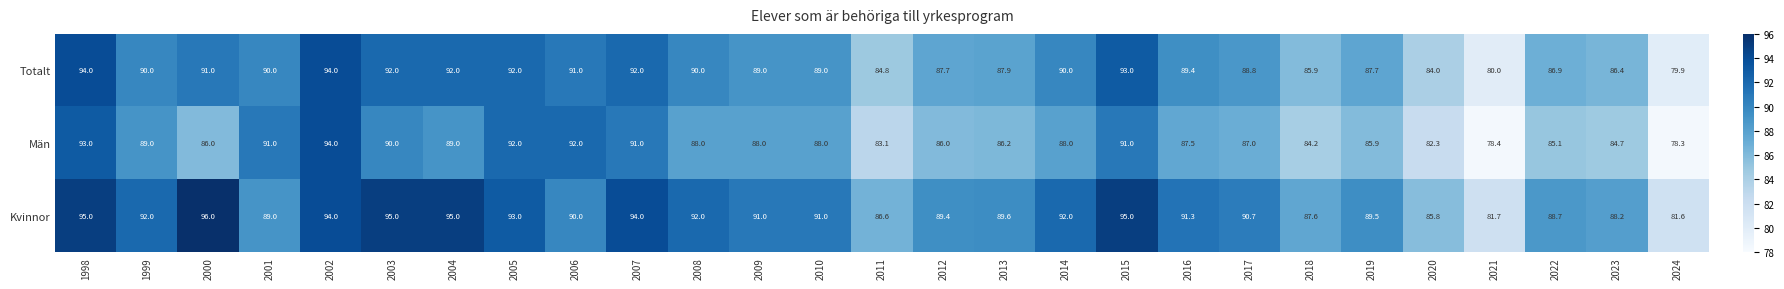

What is the difference between the Män values at 1999 and 2002?

5.0